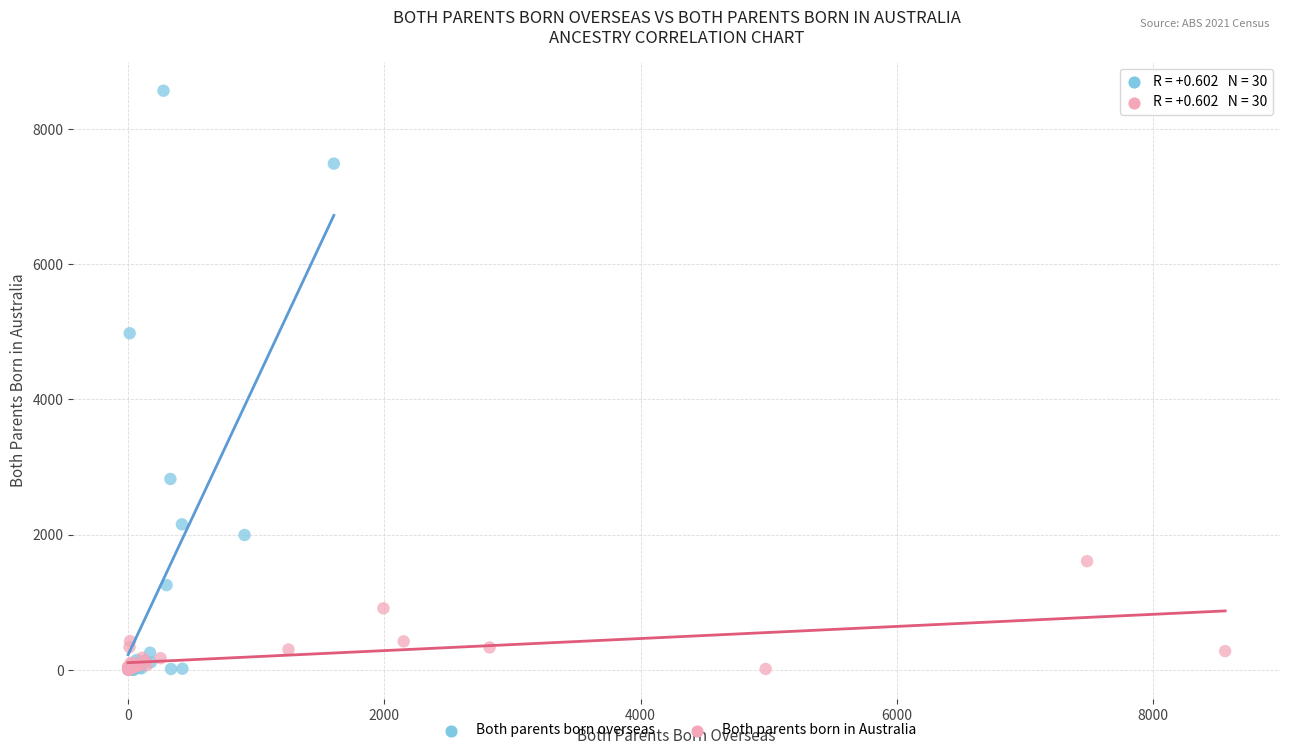

Which series has the widest spread of Y values?

Both parents born overseas